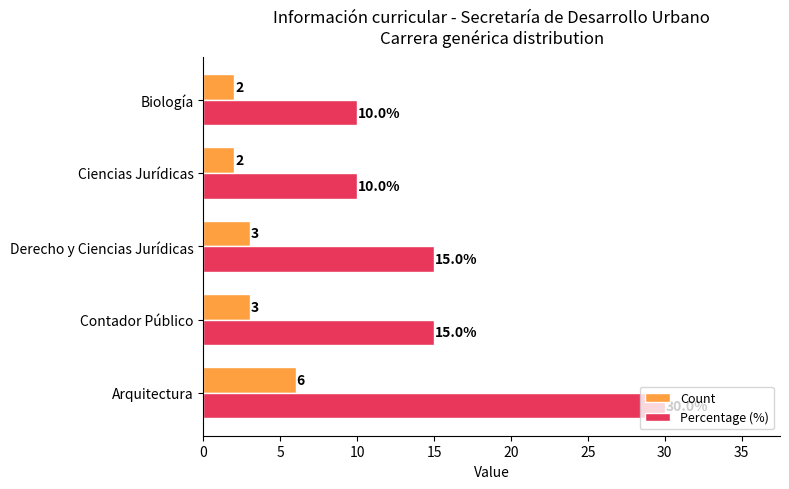

The value of Percentage (%) at Ciencias Jurídicas is 10. True or false?

True